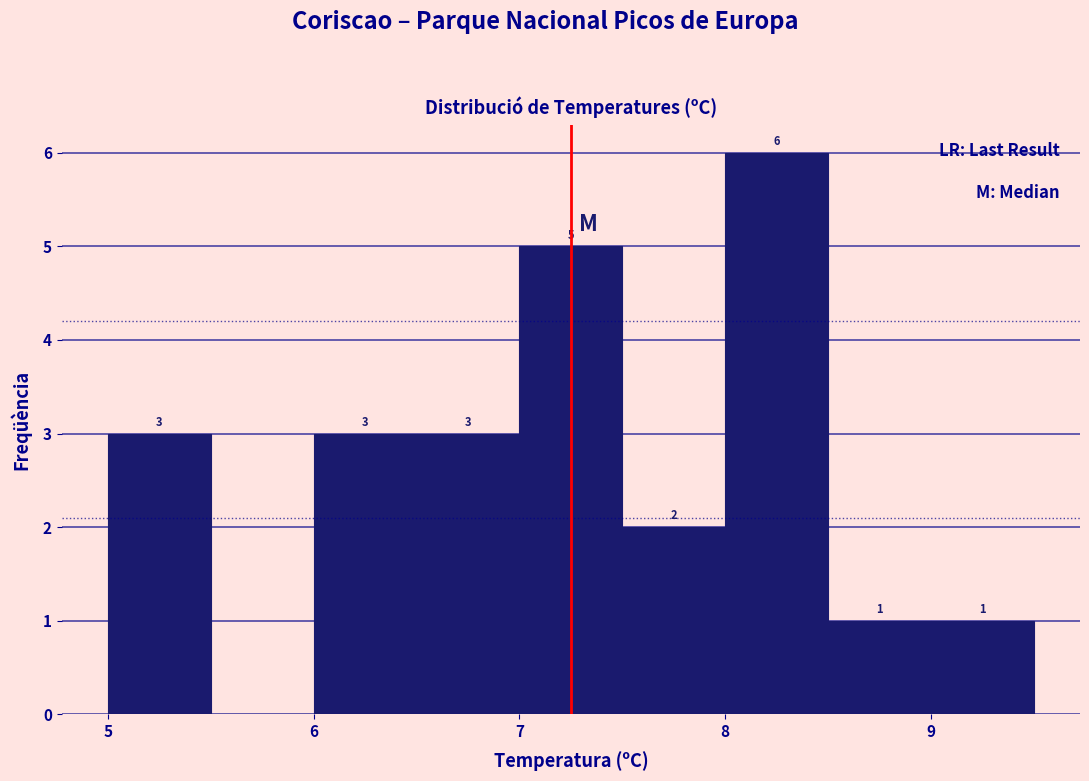

Which range on the x-axis has the tallest bar?

8.0 to 8.5